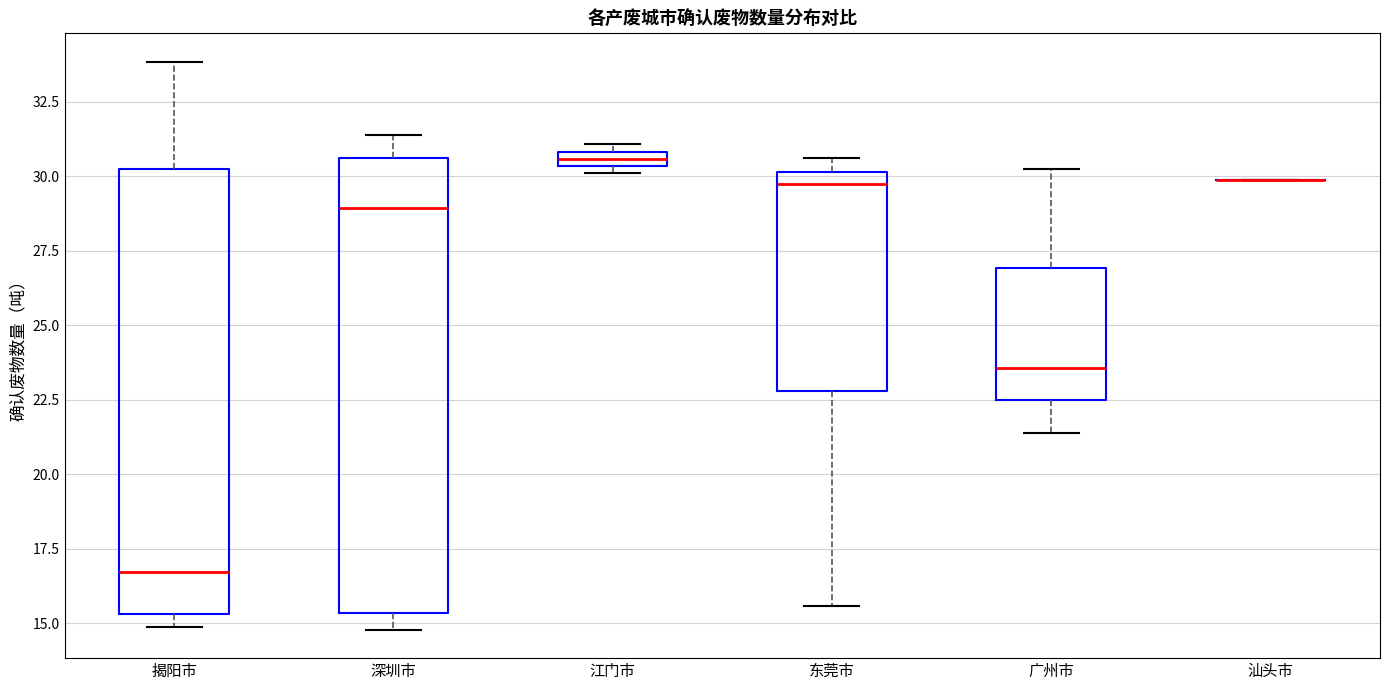

Where is the lower edge of the box for 深圳市 on the y-axis? The values are not printed on the chart, so give them approximately, as read against the axis.

15.5